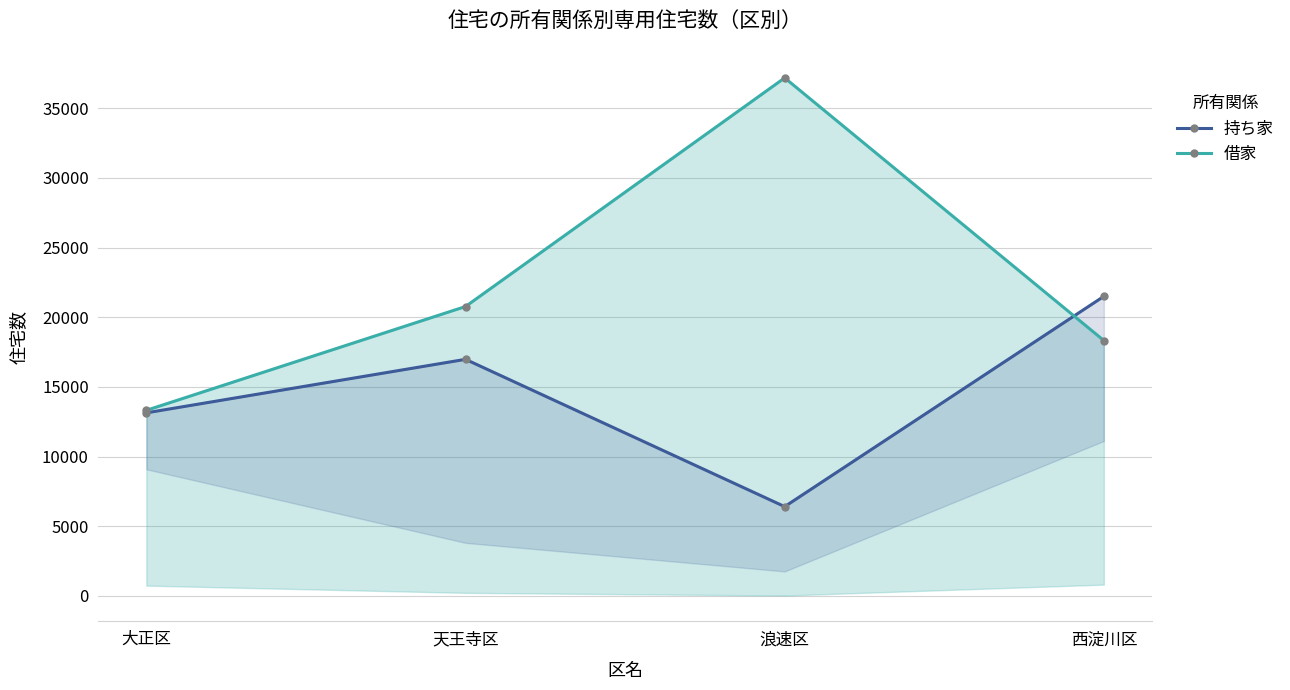

What position from the left is 西淀川区?

4